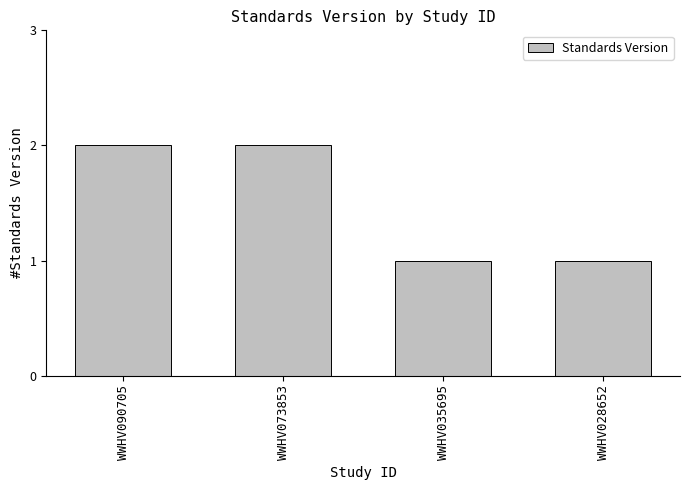

What is the approximate value at WWHV090705?

2